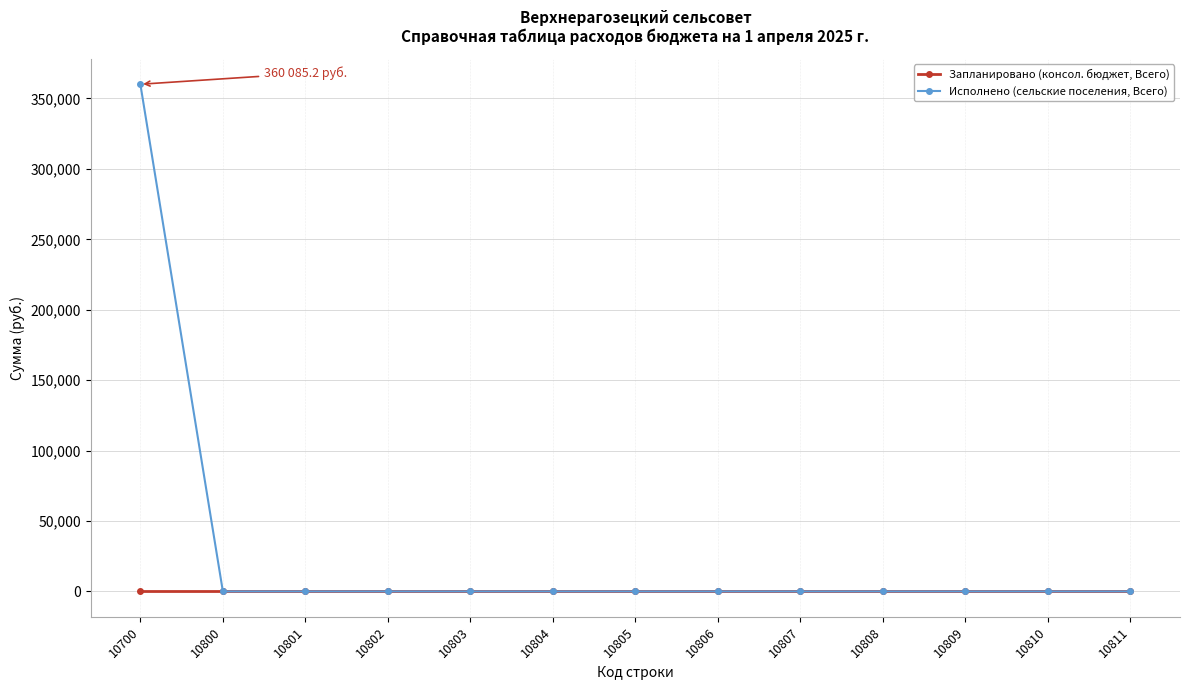

What is the maximum value shown in the chart?

360085.2